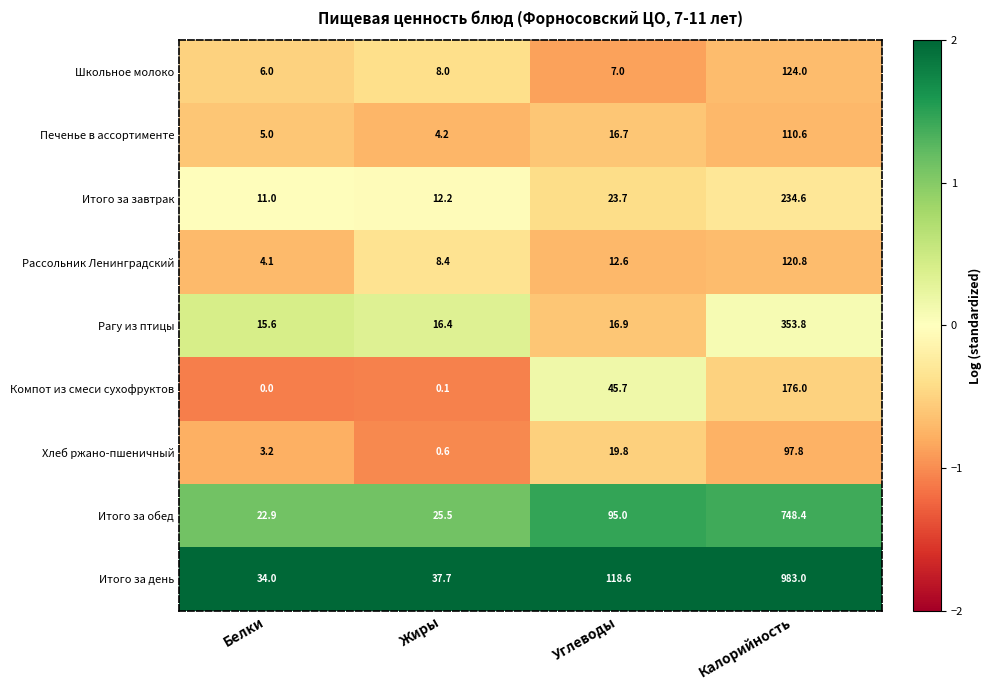

Is the value of Рассольник Ленинградский at Углеводы greater than the value of Печенье в ассортименте at Углеводы?

No